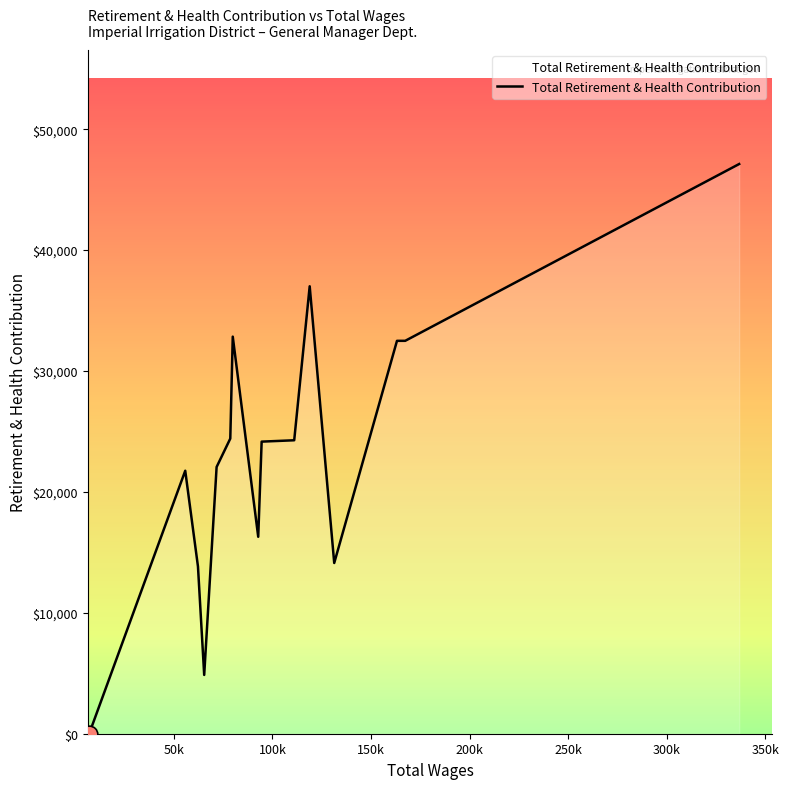

What is the greatest value displayed?

47116